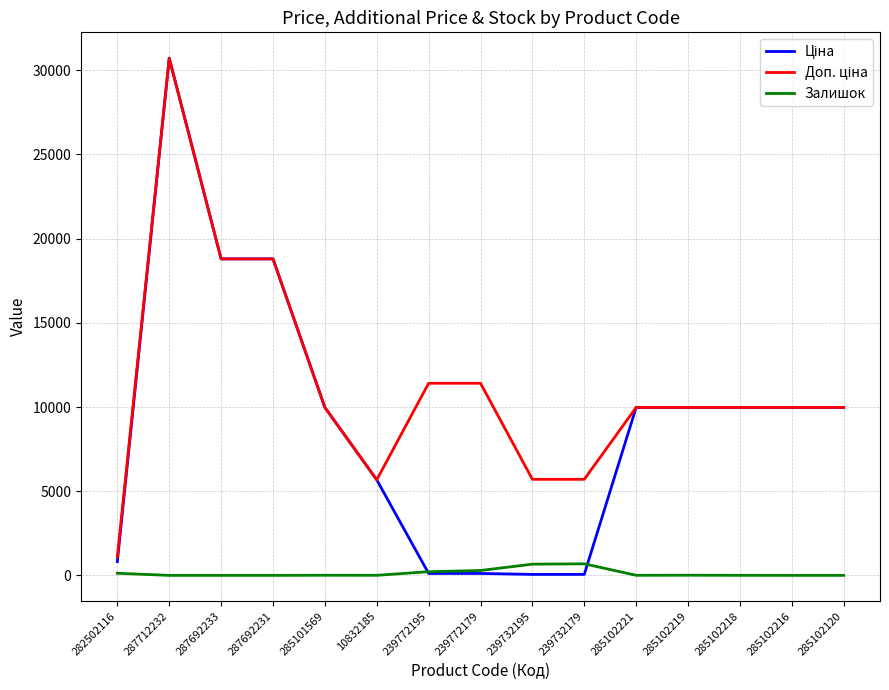

The Залишок series shows 0.0 at 287712232. True or false?

True